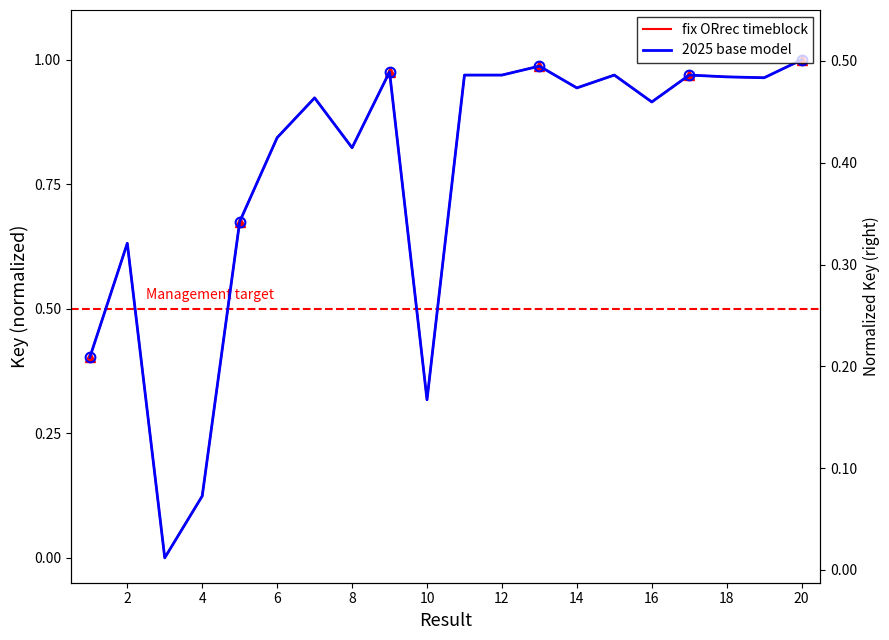

The 2025 base model series shows 1.0 at 12. True or false?

True